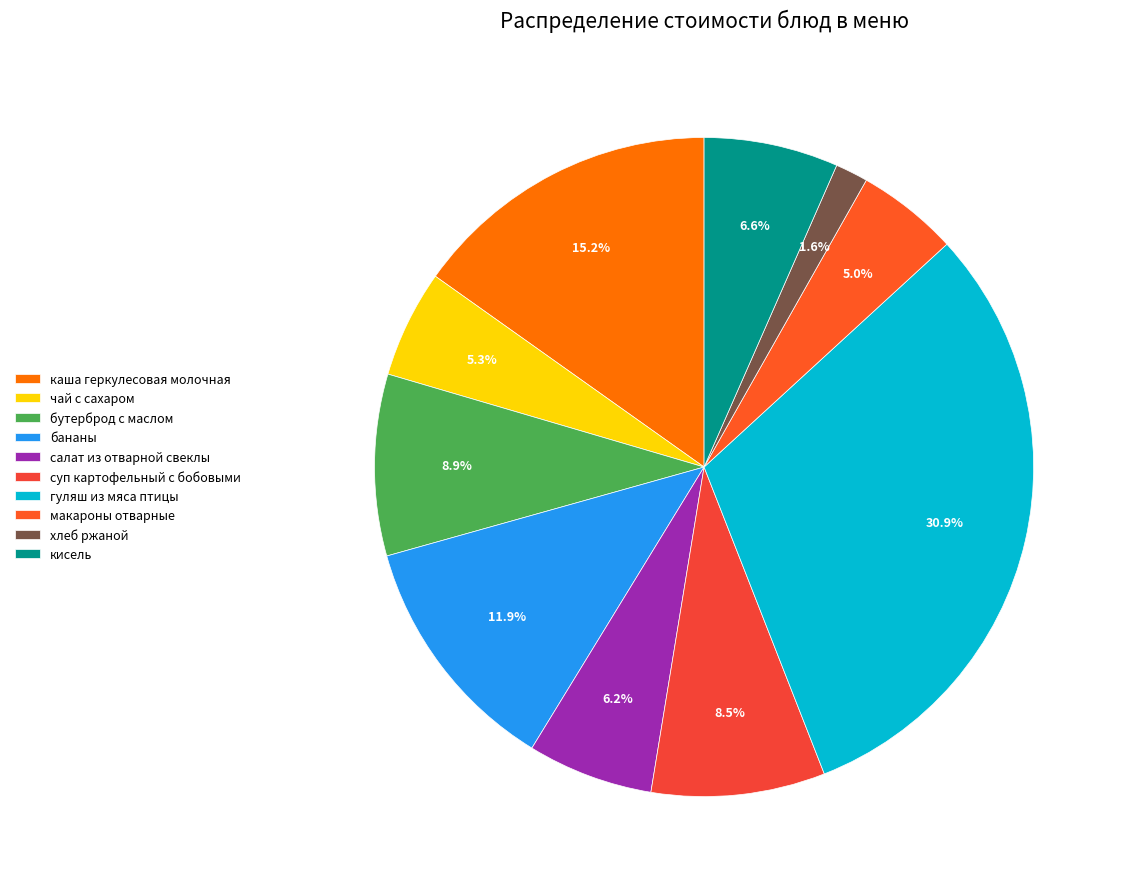

Do каша геркулесовая молочная and бутерброд с маслом together represent more than half of the pie?

No